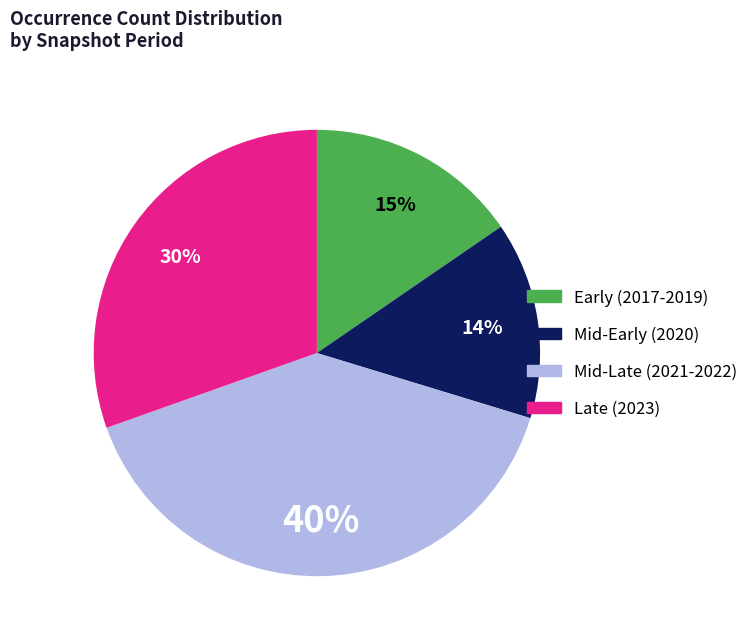

Is there any slice that represents more than half of the pie?

No